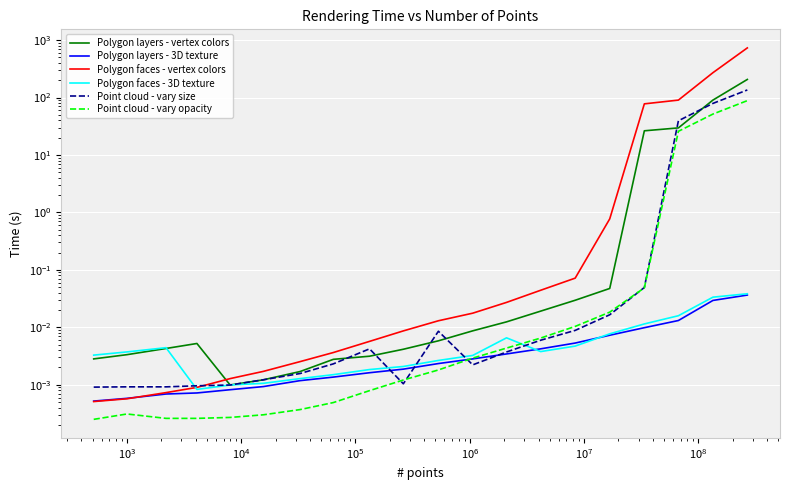

True or false: Point cloud - vary opacity has a value of 0.0 at 12.

False